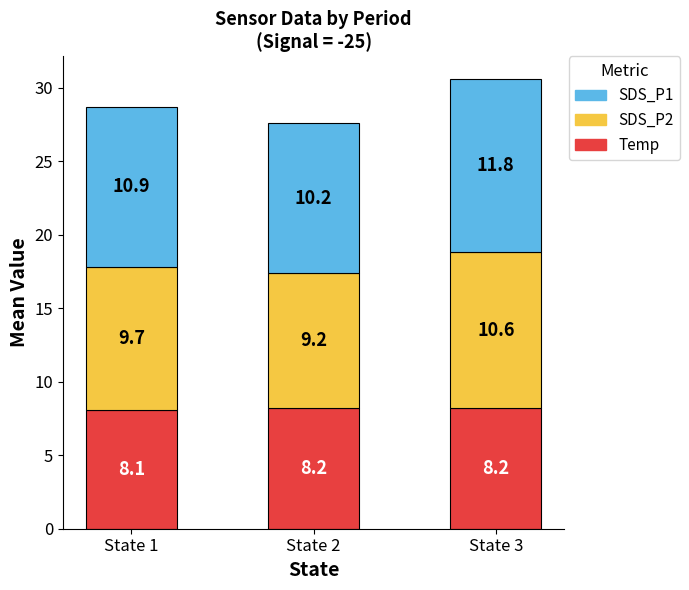

What is the minimum value for Temp?

8.1